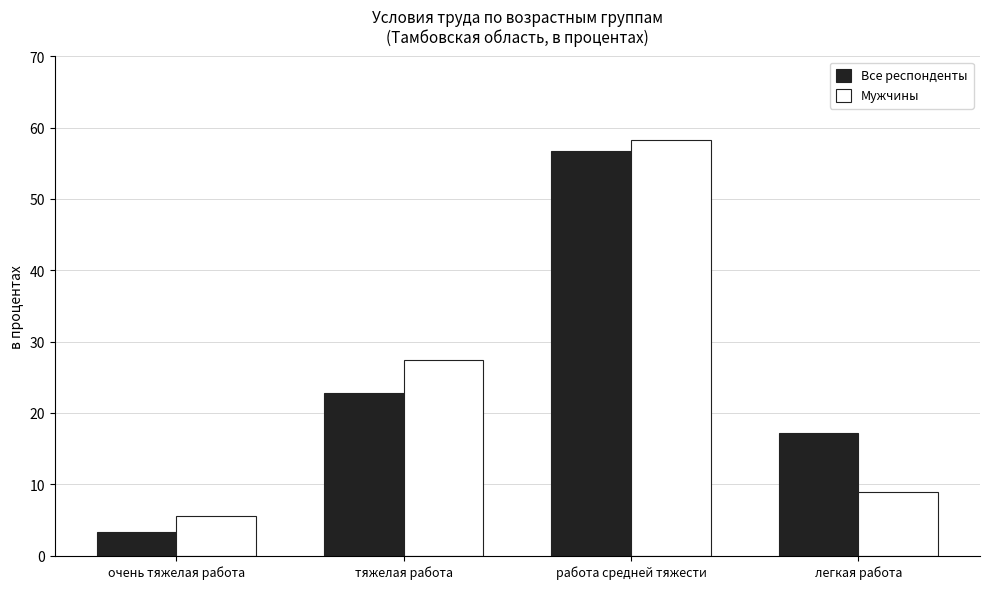

The value of Все респонденты at тяжелая работа is 22.8. True or false?

True